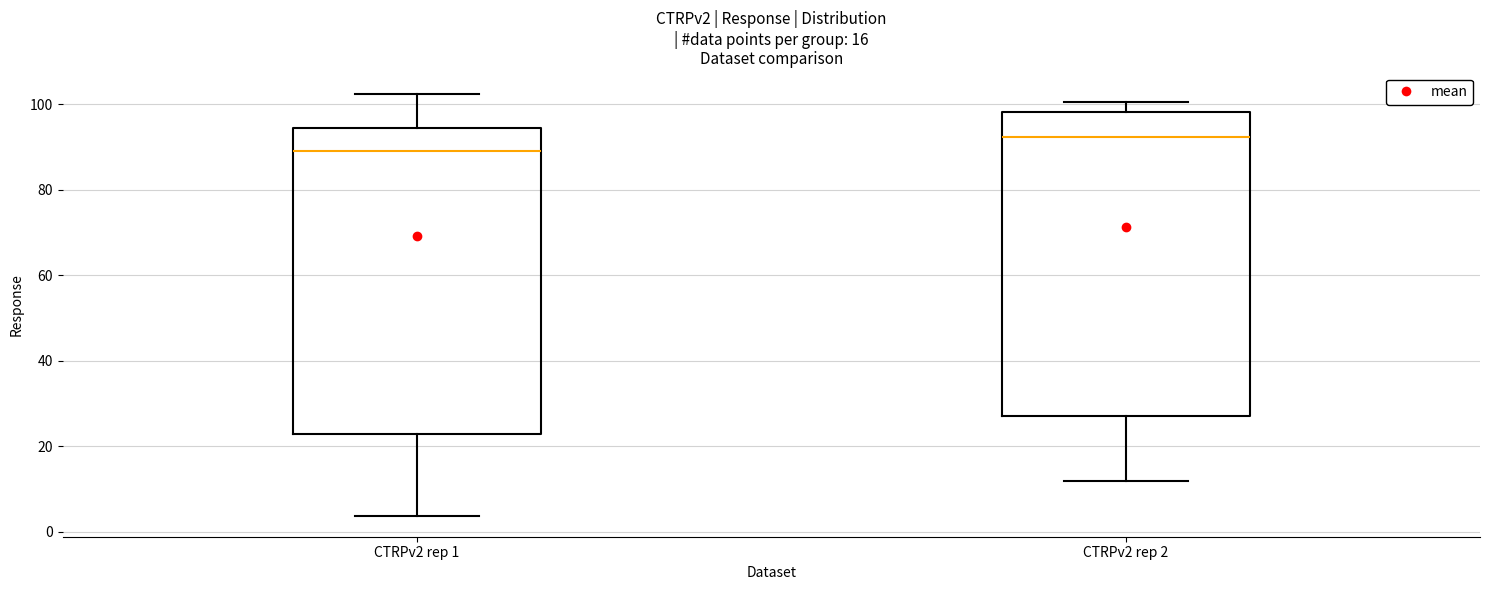

Reading left to right, read every box against the y-axis: the position of its median line, the range the box covers, and the ends of its whiskers. The values are not printed on the chart, so give them approximately, as read against the axis.

CTRPv2 rep 1: median 90, box 22 to 94, whiskers 4 to 102
CTRPv2 rep 2: median 92, box 28 to 98, whiskers 12 to 100